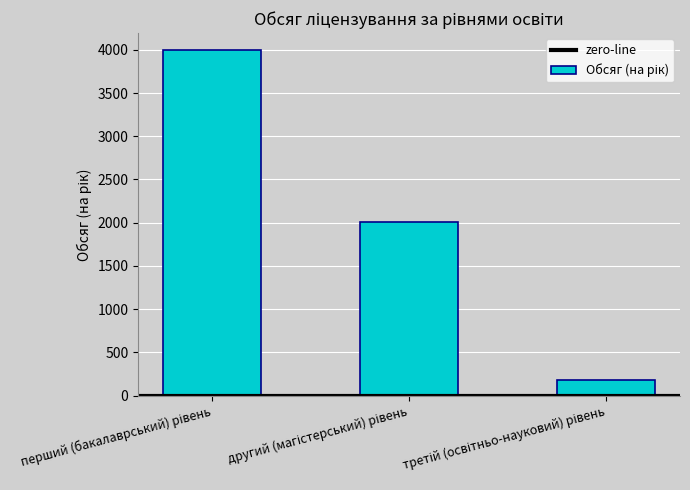

How many data points are less than 2012?

1